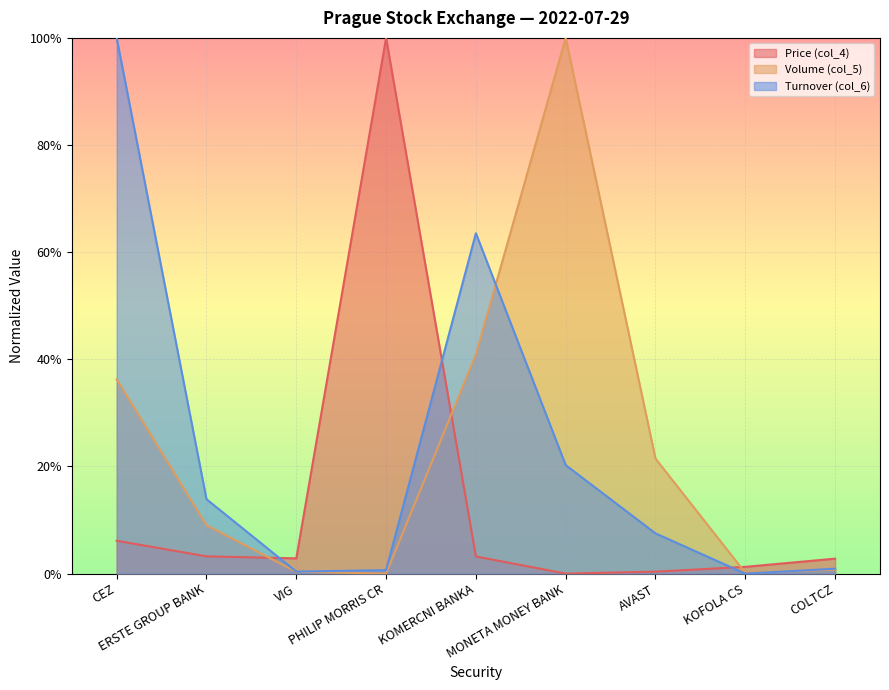

Reading left to right, extract all data points from this chart.

Price (col_4): 0.1	0.0	0.0	1.0	0.0	0.0	0.0	0.0	0.0
Volume (col_5): 0.4	0.1	0.0	0.0	0.4	1.0	0.2	0.0	0.0
Turnover (col_6): 1.0	0.1	0.0	0.0	0.6	0.2	0.1	0.0	0.0